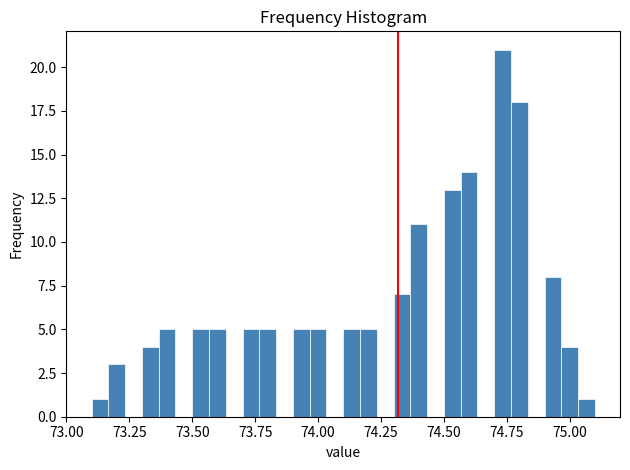

Around what value on the x-axis is the tallest bar? Give the approximate position of its centre, as read against the axis.

74.75